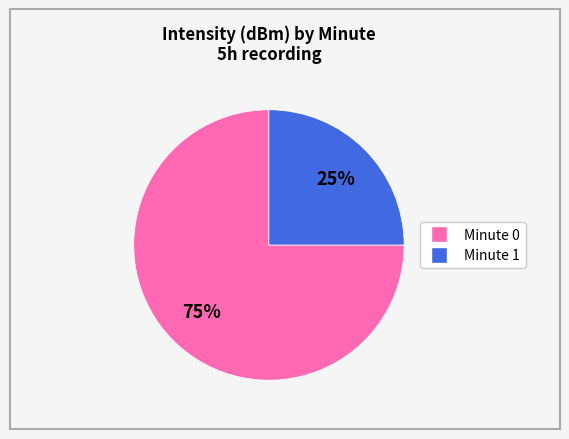

Is there a majority slice in this chart?

Yes